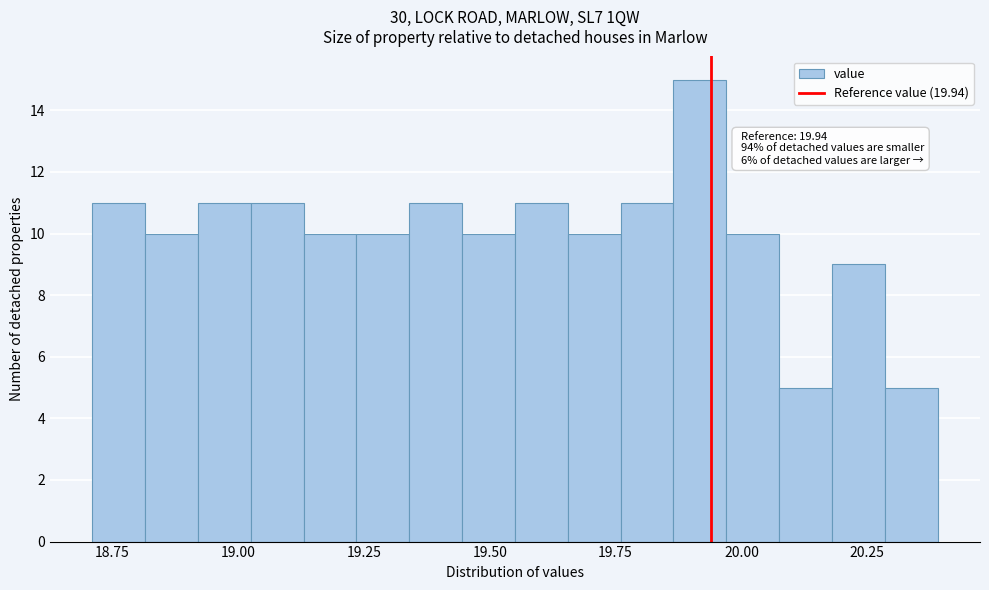

Around what value on the x-axis is the tallest bar? Give the approximate position of its centre, as read against the axis.

19.90